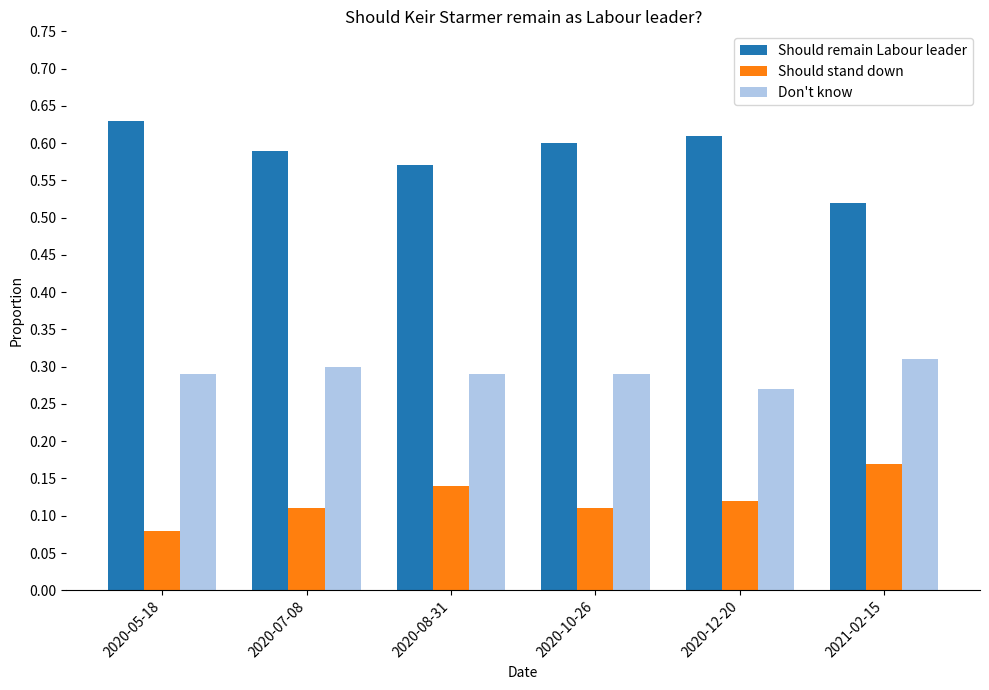

The Should stand down series shows 0.1 at 2021-02-15. True or false?

False